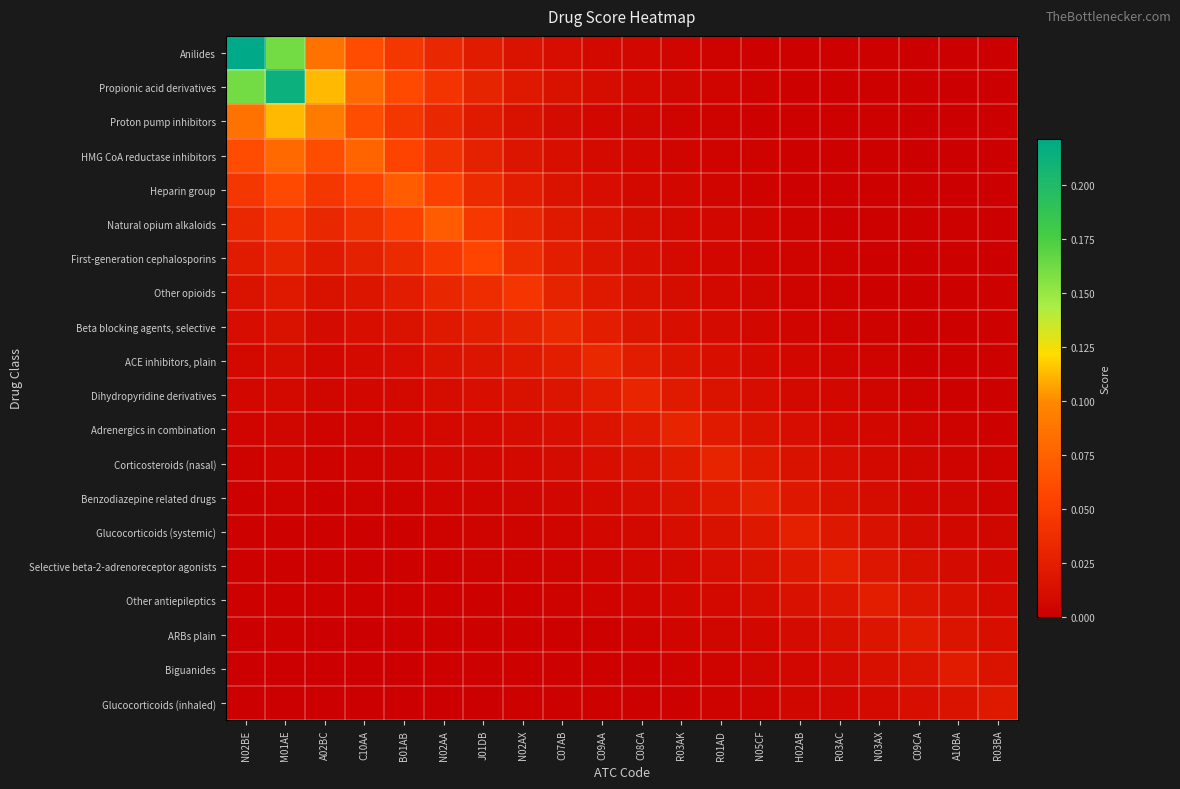

At B01AB, list the series in order from largest to smallest.

Heparin group, Propionic acid derivatives, HMG CoA reductase inhibitors, Natural opium alkaloids, Proton pump inhibitors, Anilides, First-generation cephalosporins, Other opioids, Beta blocking agents, selective, ACE inhibitors, plain, Dihydropyridine derivatives, Adrenergics in combination, Corticosteroids (nasal), Benzodiazepine related drugs, Glucocorticoids (systemic), Selective beta-2-adrenoreceptor agonists, Other antiepileptics, ARBs plain, Biguanides, Glucocorticoids (inhaled)